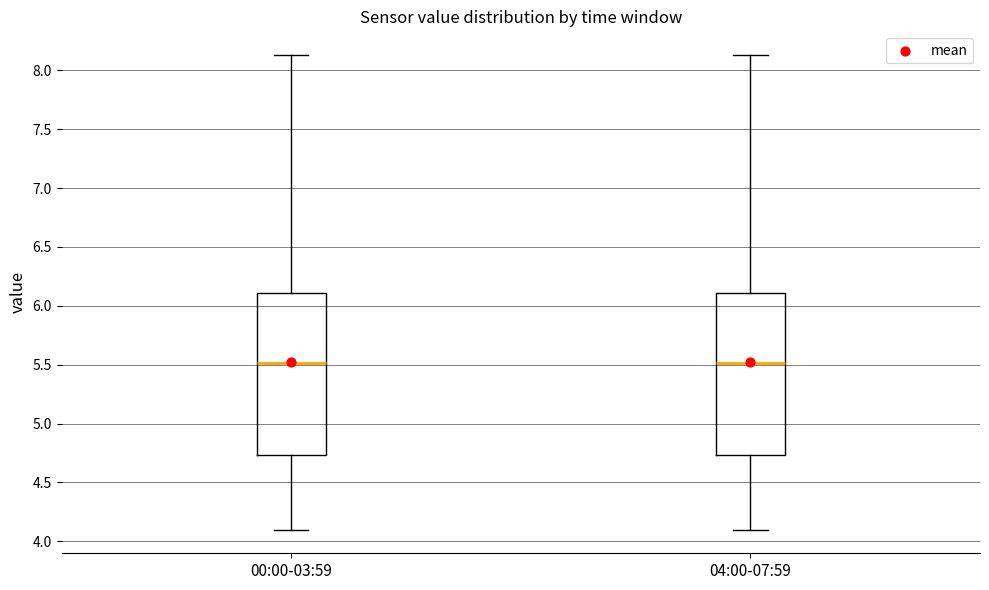

Reading left to right, read every box against the y-axis: the position of its median line, the range the box covers, and the ends of its whiskers. The values are not printed on the chart, so give them approximately, as read against the axis.

00:00-03:59: median 5.50, box 4.75 to 6.10, whiskers 4.10 to 8.15
04:00-07:59: median 5.50, box 4.75 to 6.10, whiskers 4.10 to 8.15